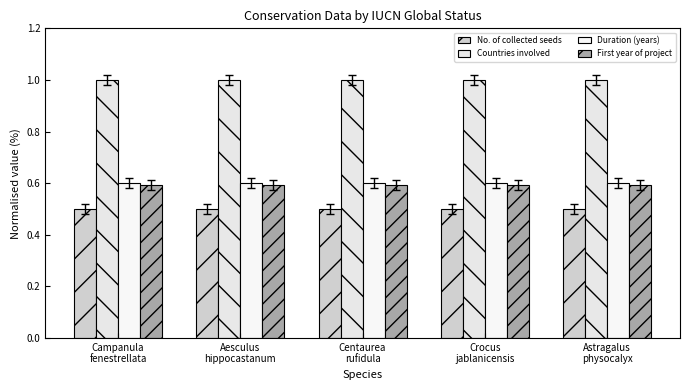

At which category is the sum across all series the highest?

Campanula
fenestrellata